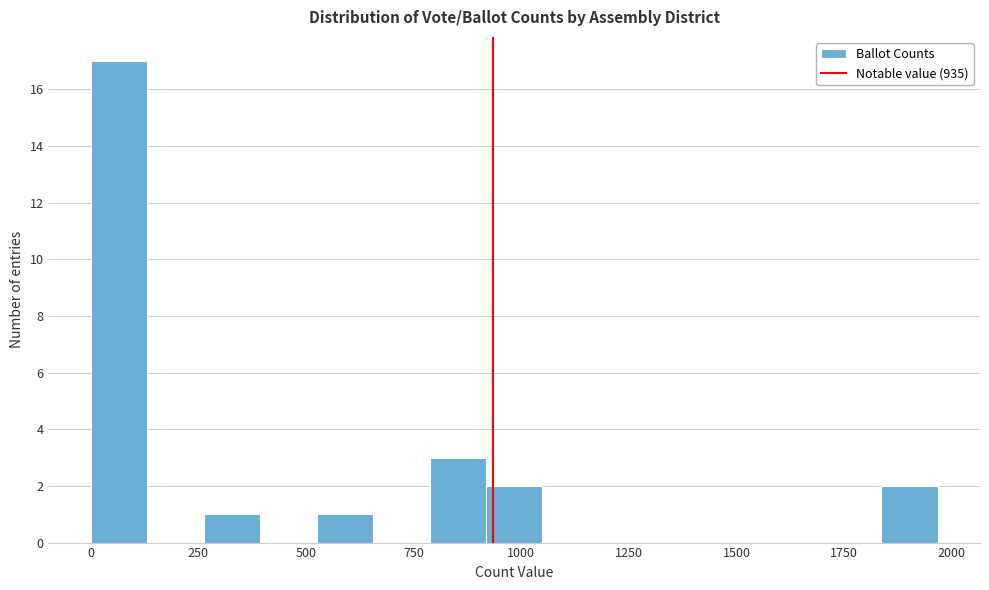

Read against the x-axis, roughly where is the centre of the tallest bar?

50